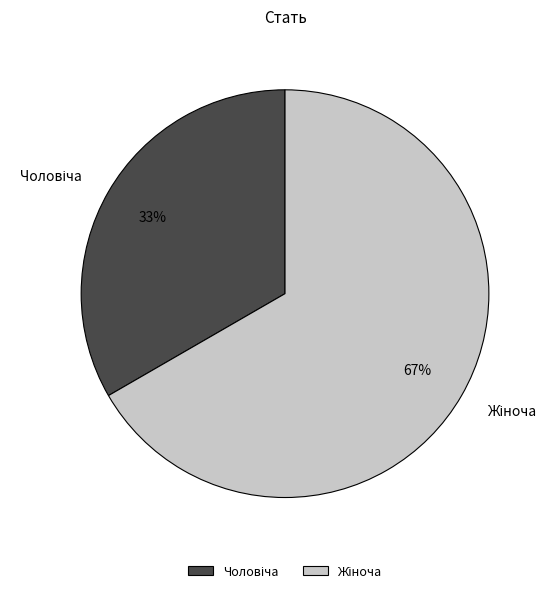

To the nearest percent, what is the average slice percentage?

50%